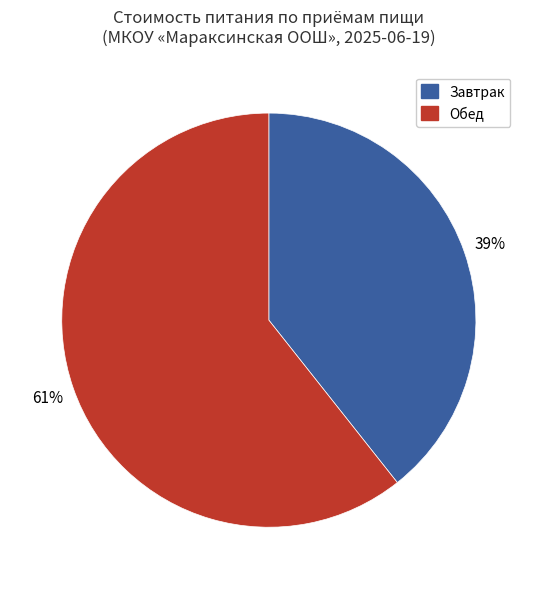

Does any single category account for the majority?

Yes